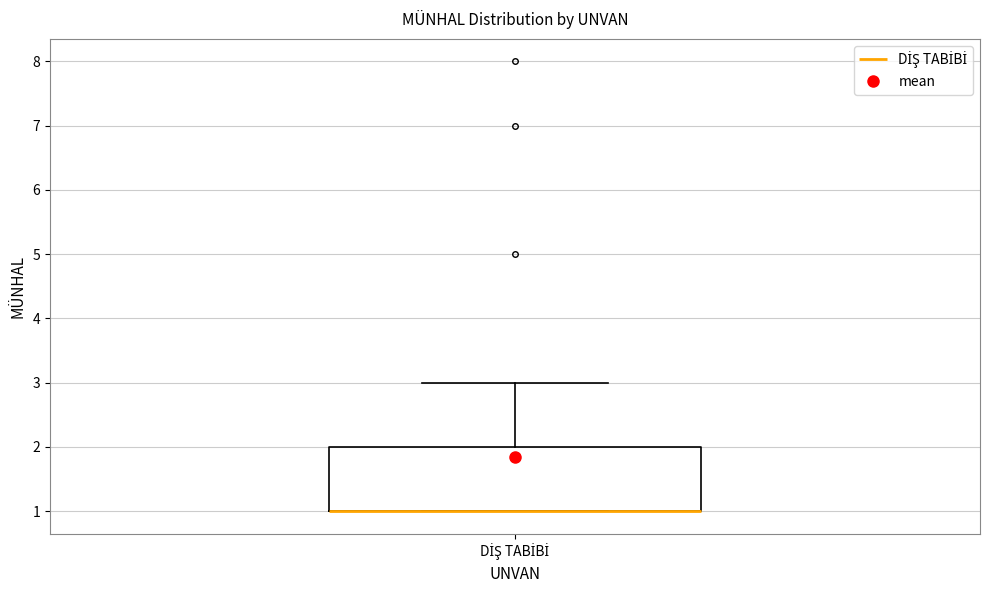

Transcribe this box plot: give where the median line is, the range the box spans, and where the two whiskers end, as read against the y-axis. The values are not printed on the chart, so give them approximately, as read against the axis.

median 1 (drawn on the box's lower edge), box 1 to 2, whiskers 1 to 3